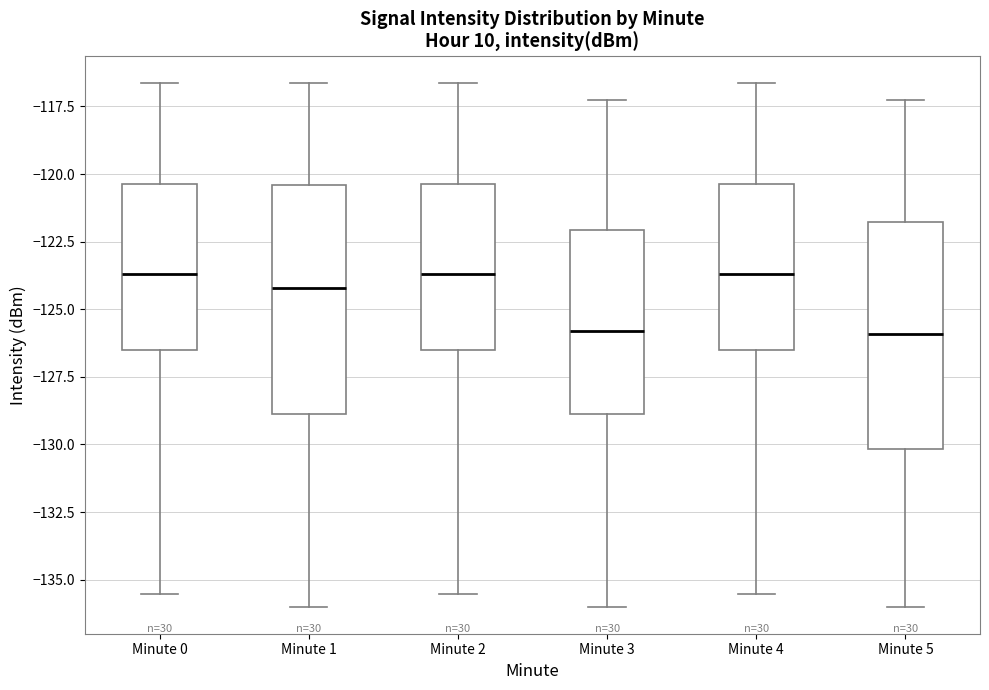

Reading left to right, read every box against the y-axis: the position of its median line, the range the box covers, and the ends of its whiskers. The values are not printed on the chart, so give them approximately, as read against the axis.

Minute 0: median -123.5, box -126.5 to -120.5, whiskers -135.5 to -116.5
Minute 1: median -124.0, box -129.0 to -120.5, whiskers -136.0 to -116.5
Minute 2: median -123.5, box -126.5 to -120.5, whiskers -135.5 to -116.5
Minute 3: median -126.0, box -129.0 to -122.0, whiskers -136.0 to -117.5
Minute 4: median -123.5, box -126.5 to -120.5, whiskers -135.5 to -116.5
Minute 5: median -126.0, box -130.0 to -122.0, whiskers -136.0 to -117.5